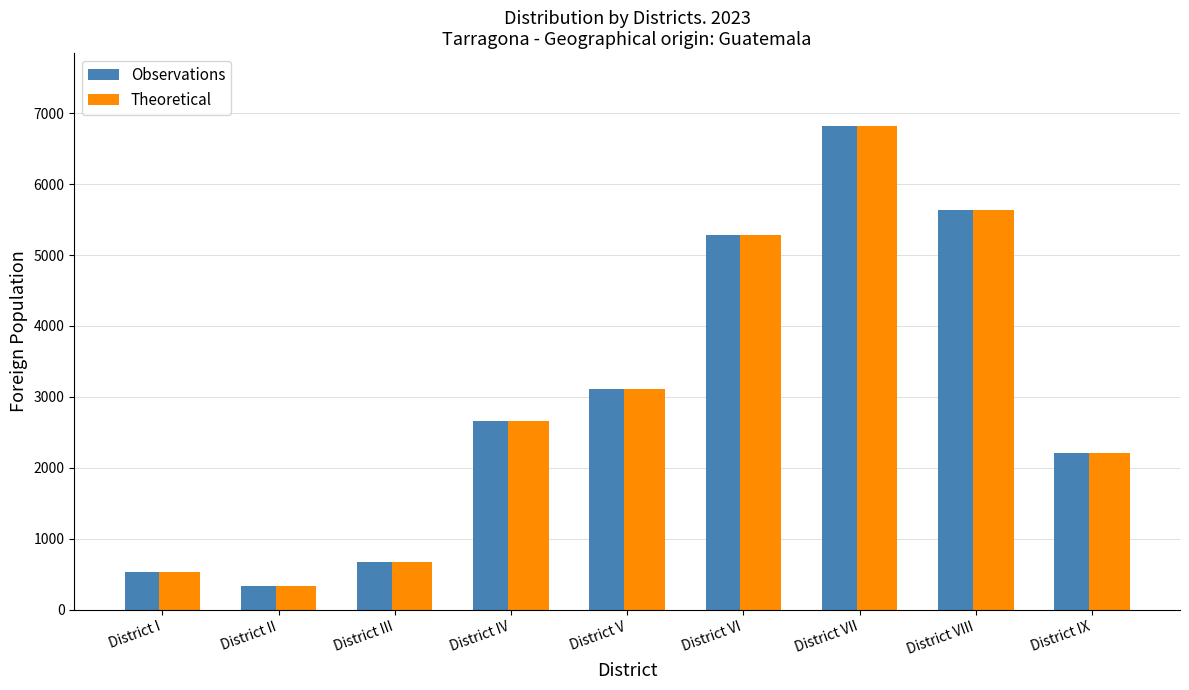

What is the maximum value shown in the chart?

6823